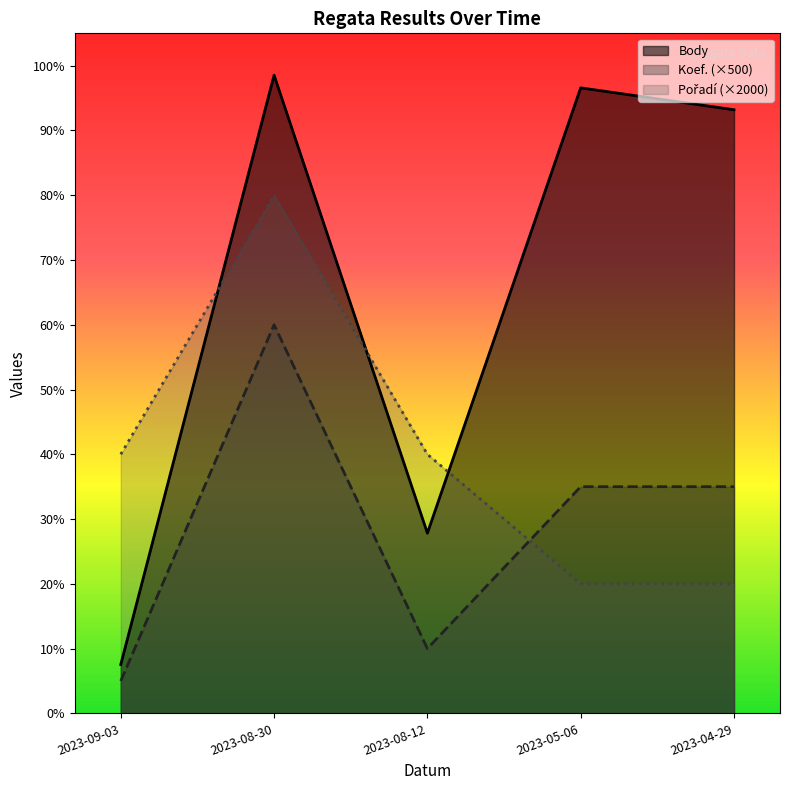

At which category is the sum across all series the highest?

2023-08-30